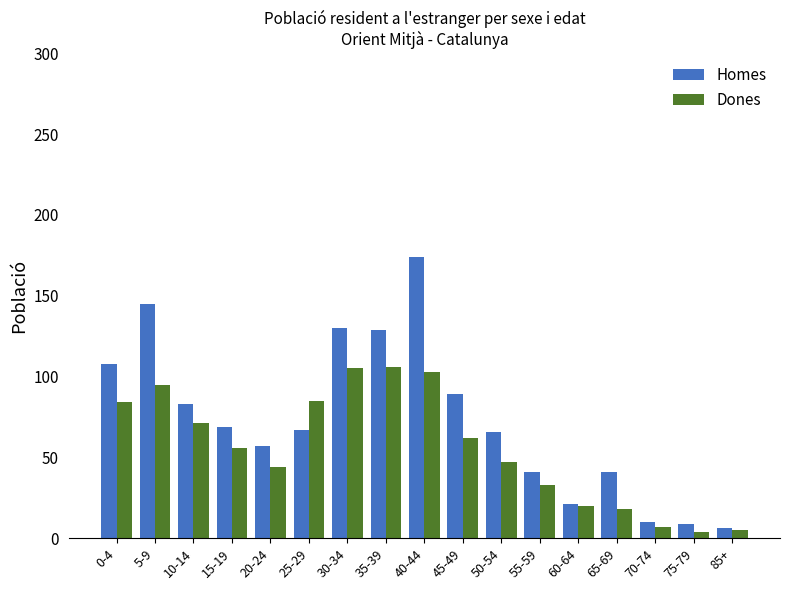

At which category is the sum across all series the highest?

40-44